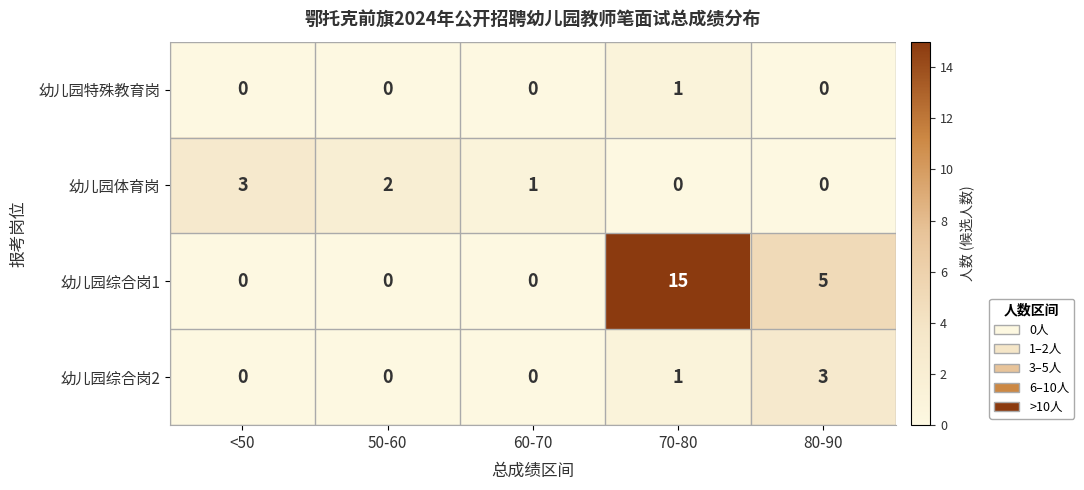

What is the approximate value of 幼儿园体育岗 at <50?

3